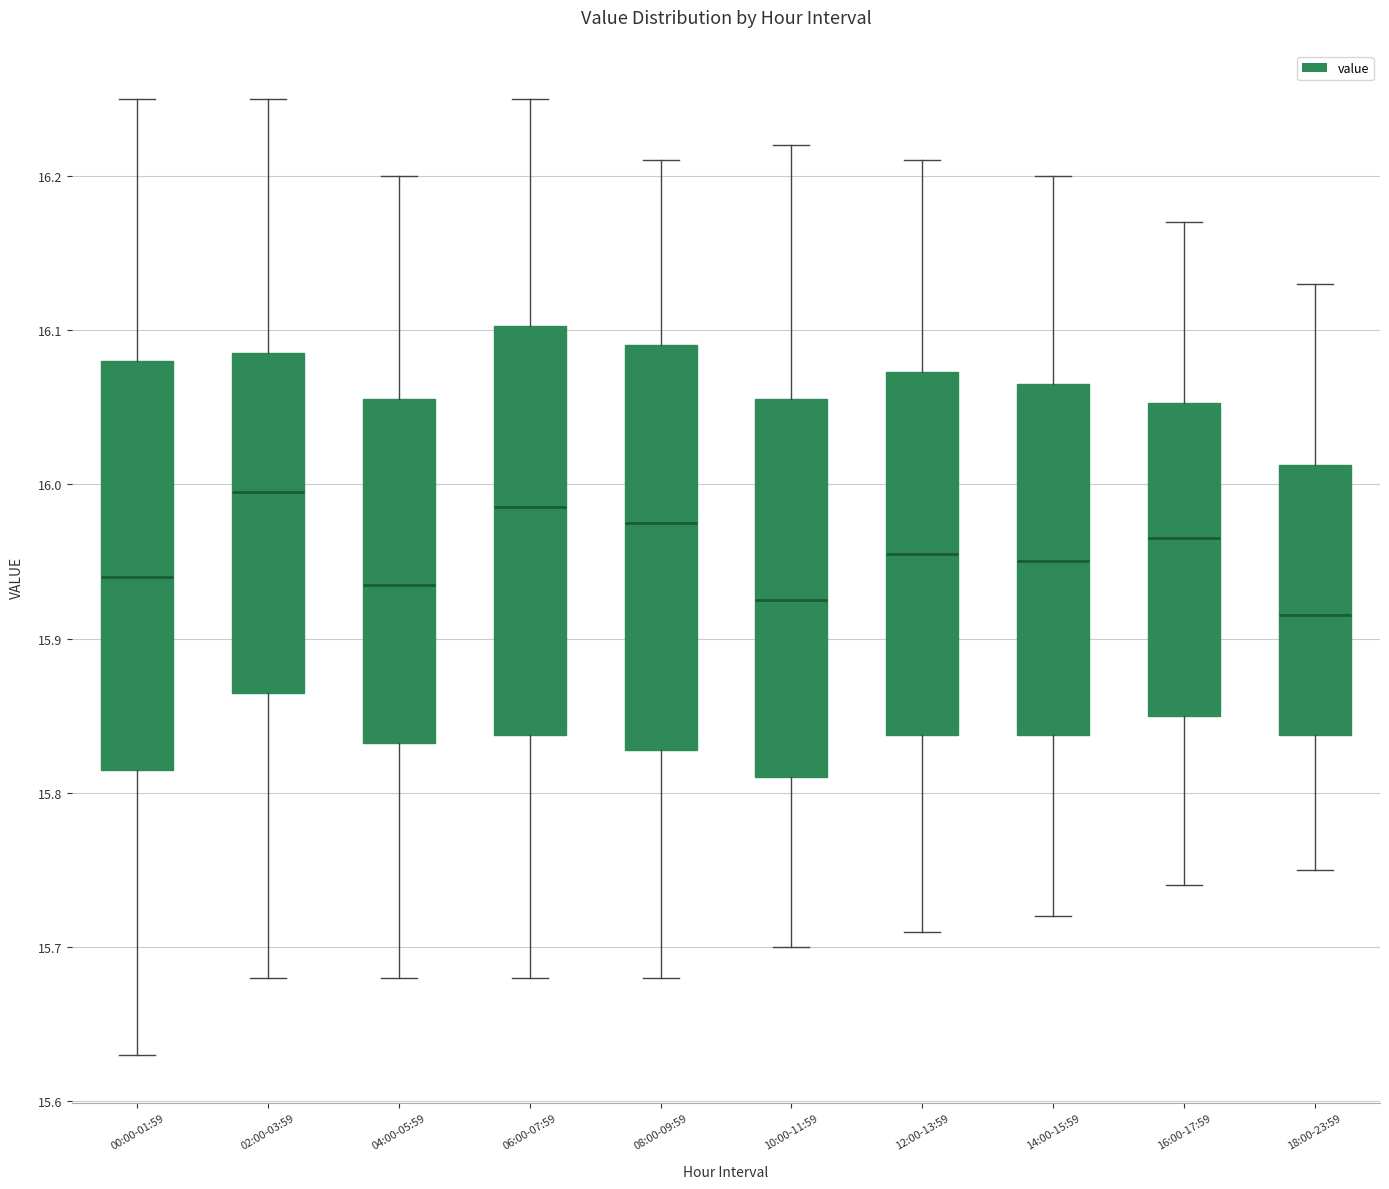

Which box has the lowest median line?

18:00-23:59